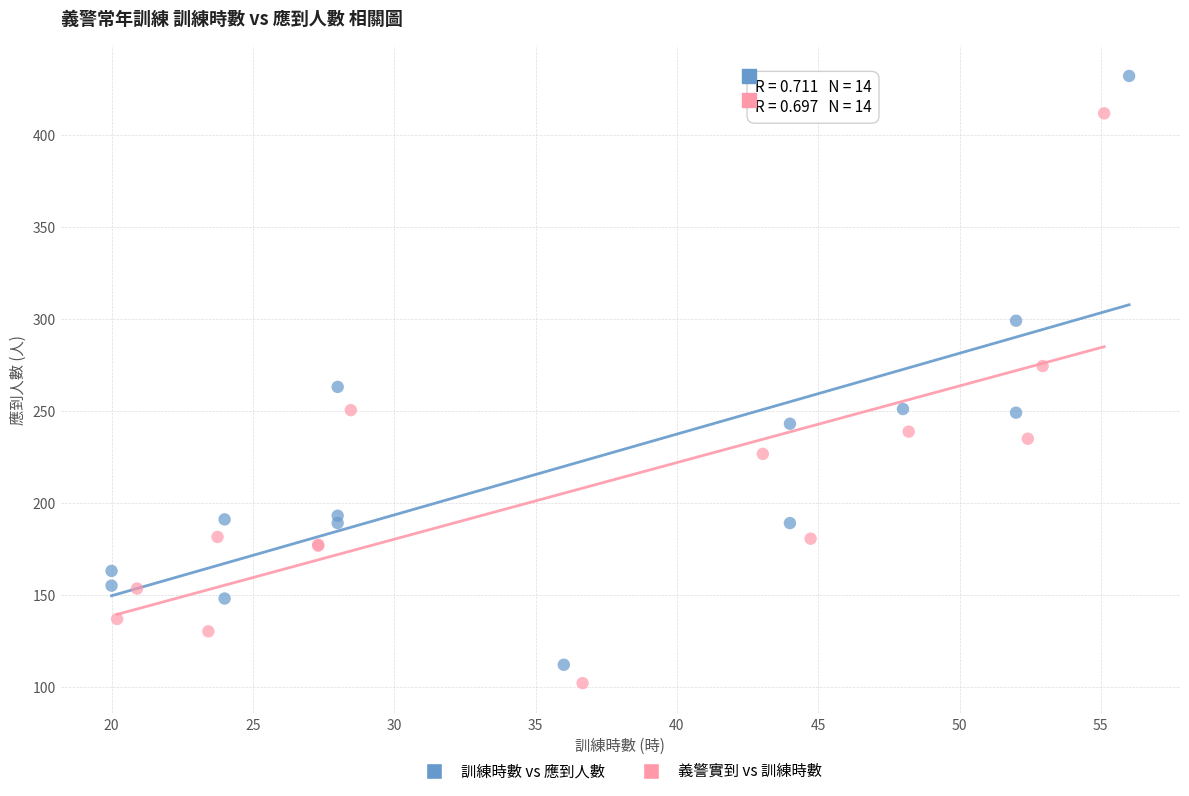

Which series has the largest Y range (max minus min)?

訓練時數 vs 應到人數